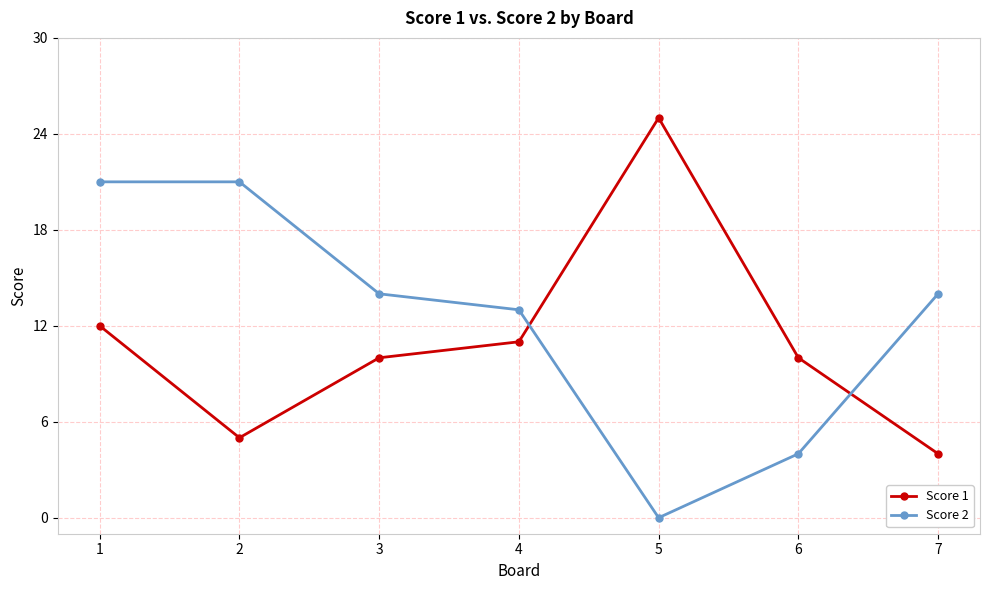

What is the difference between the Score 1 values at 7 and 1?

8